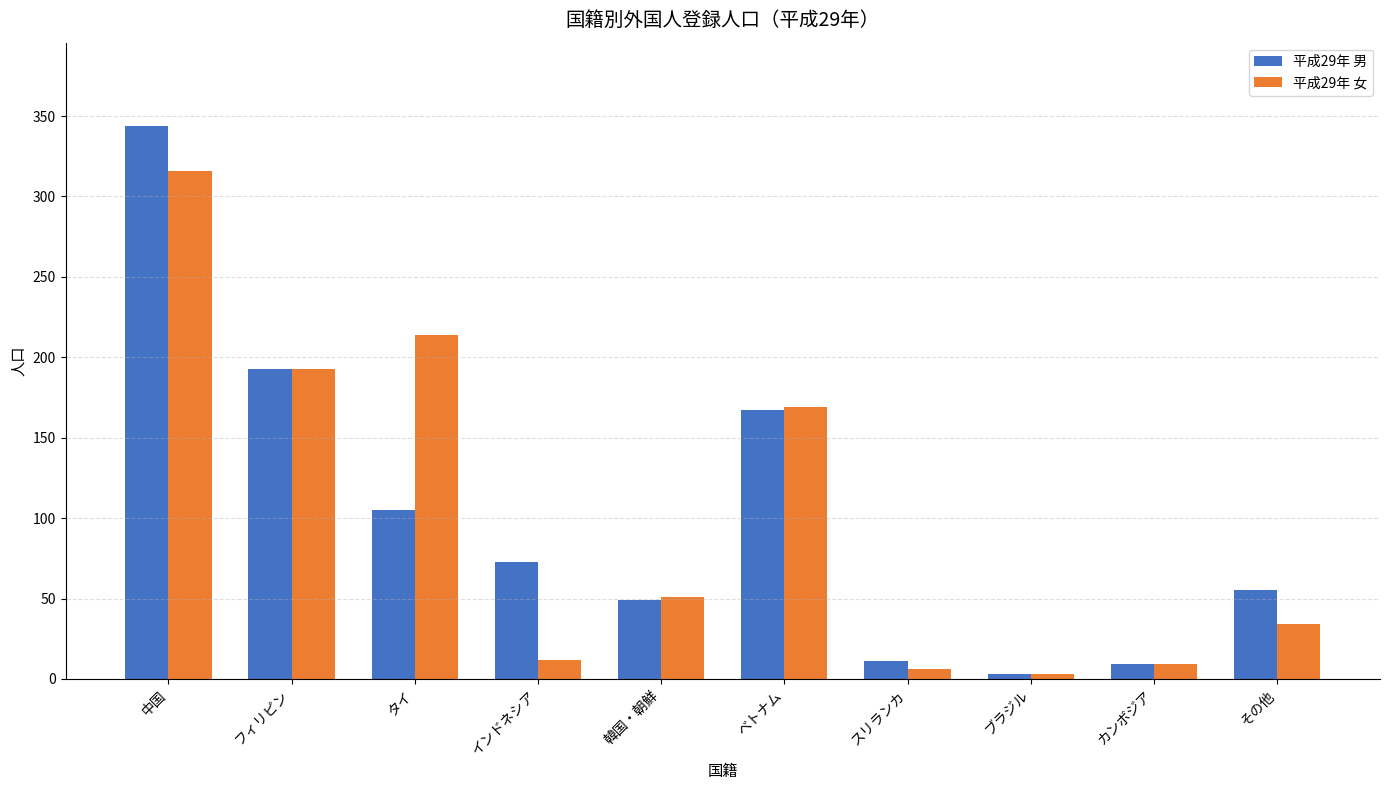

How many distinct data groups are displayed?

2